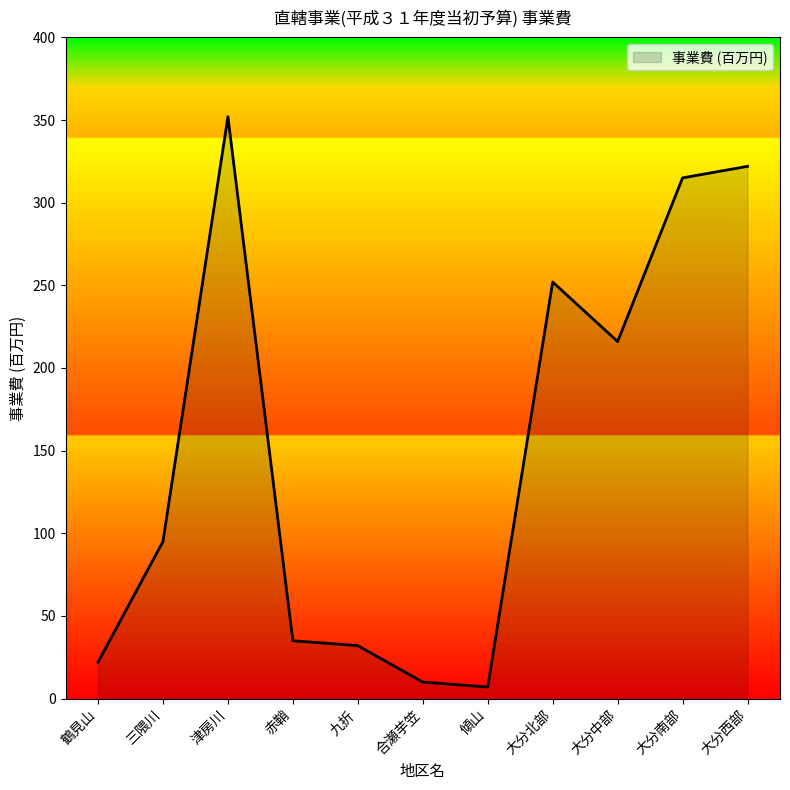

Does the chart display data point markers on the line(s)?

No